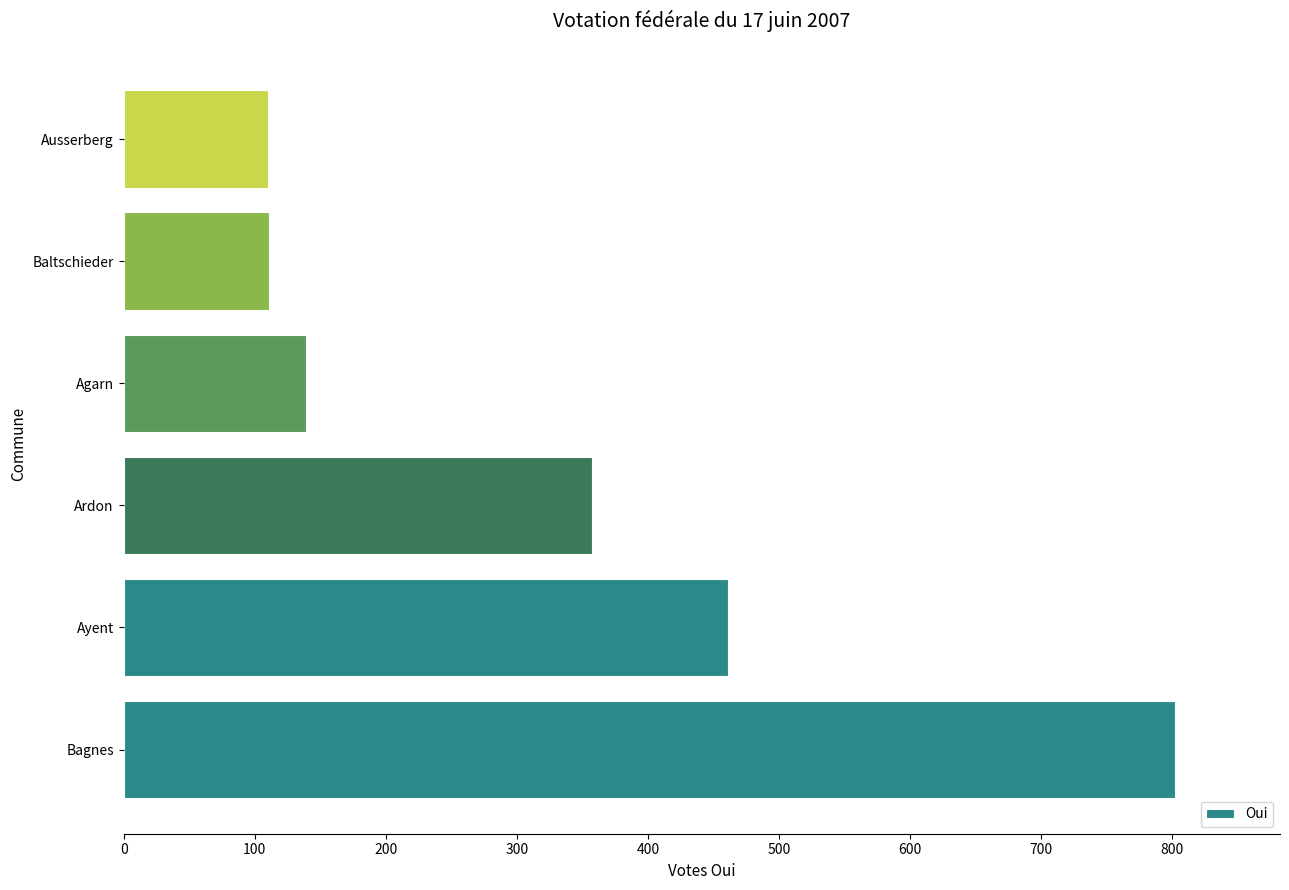

Between Ayent and Bagnes, which is larger?

Bagnes